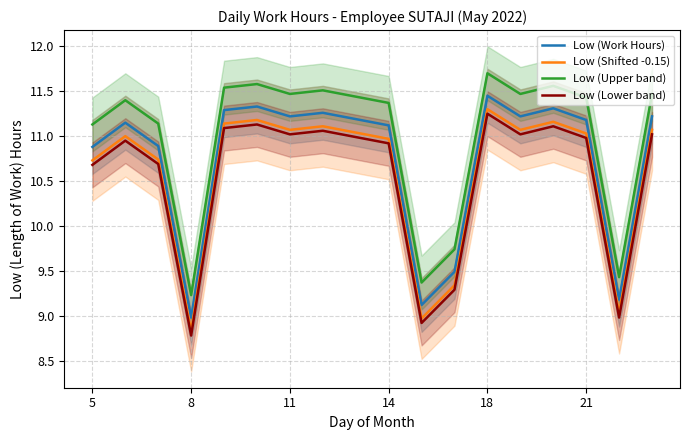

True or false: Low (Shifted -0.15) and Low (Work Hours) intersect in this chart.

False